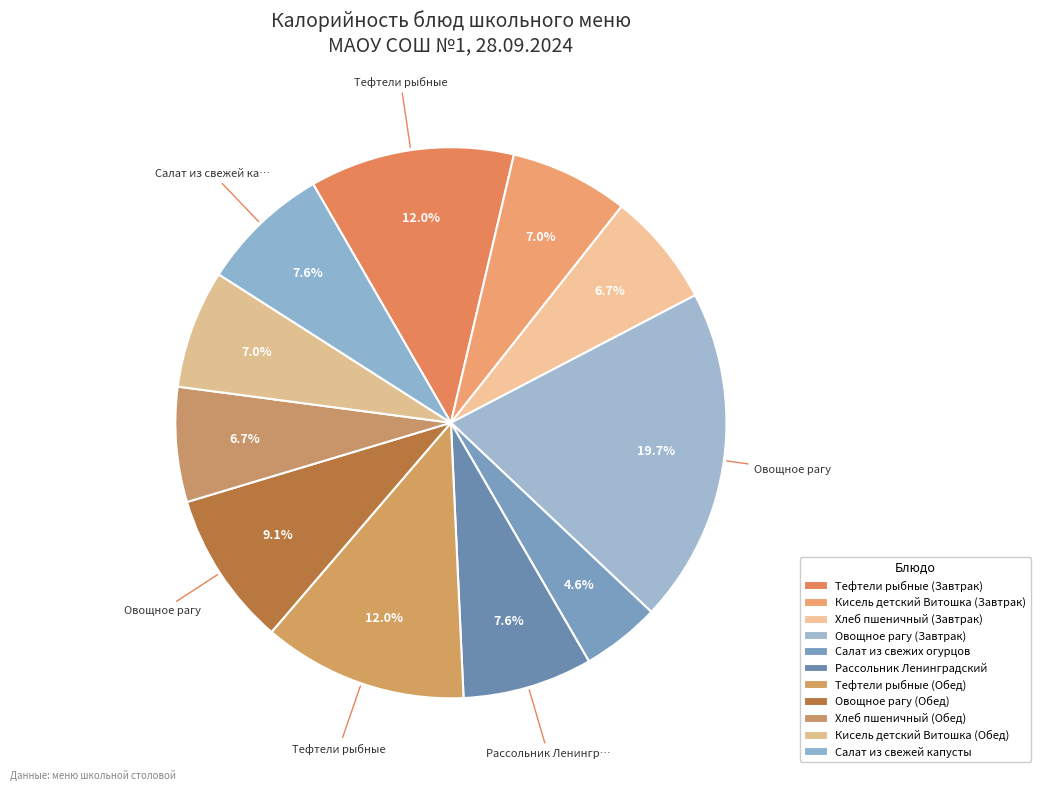

Count the number of slices in the pie.

11